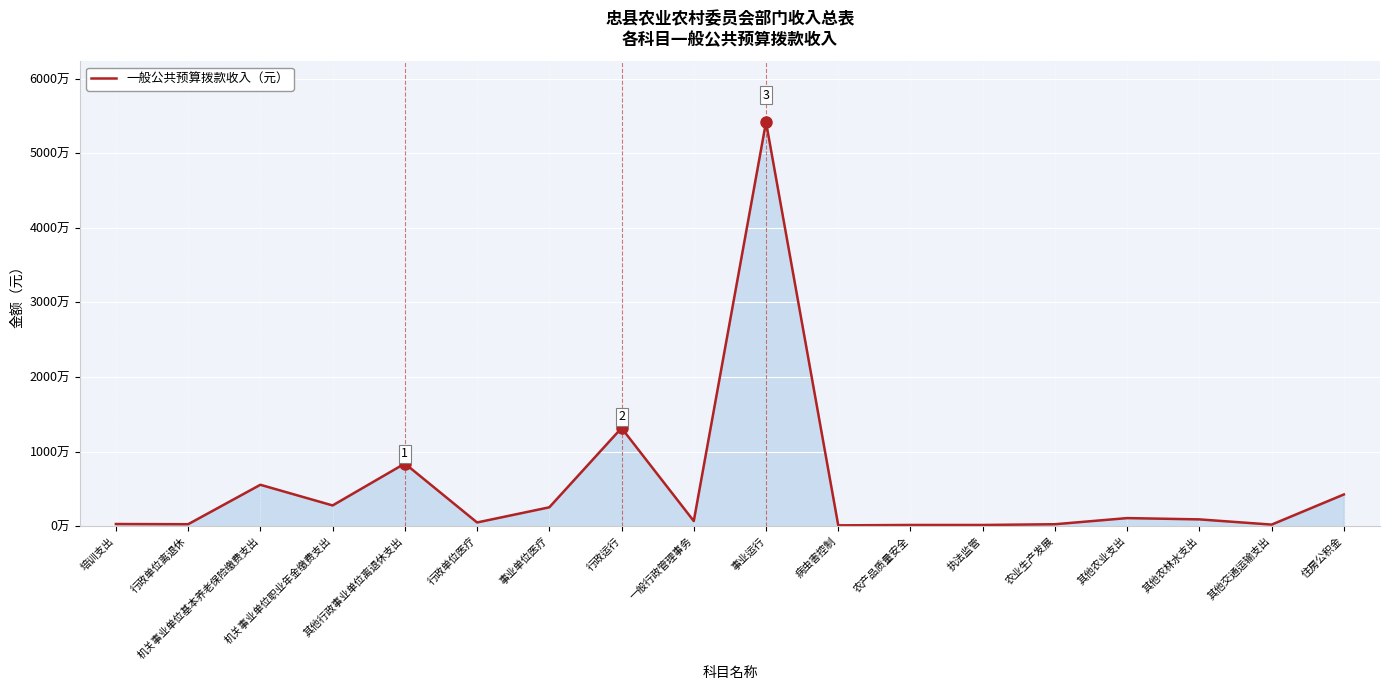

Reading right to left, extract all data points from this chart.

4242592	200000	900000	1073600	250000	150000	150000	100000	54164694	677600	13146429	2518964	486214	8386120	2770022	5540044	251393	279033